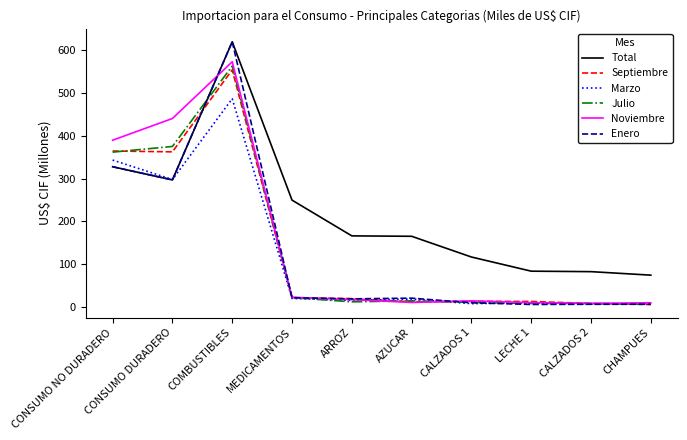

What is the minimum value for Enero?

4.9